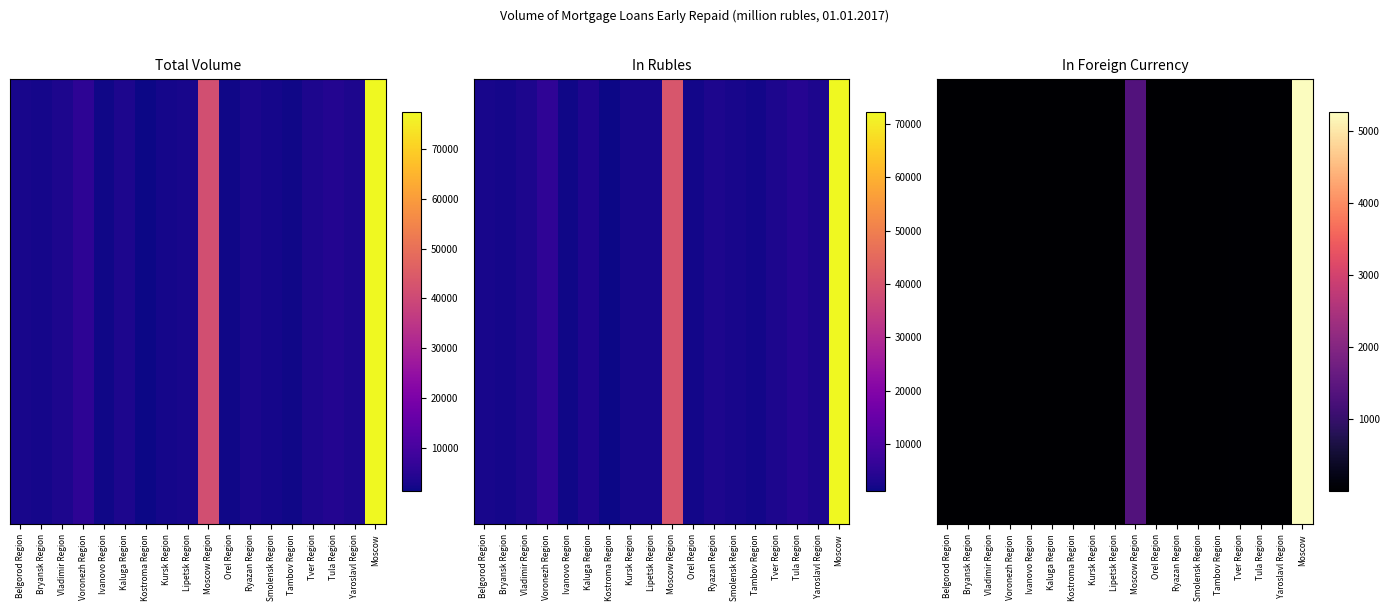

At which category does the chart reach its peak across all series?

Moscow